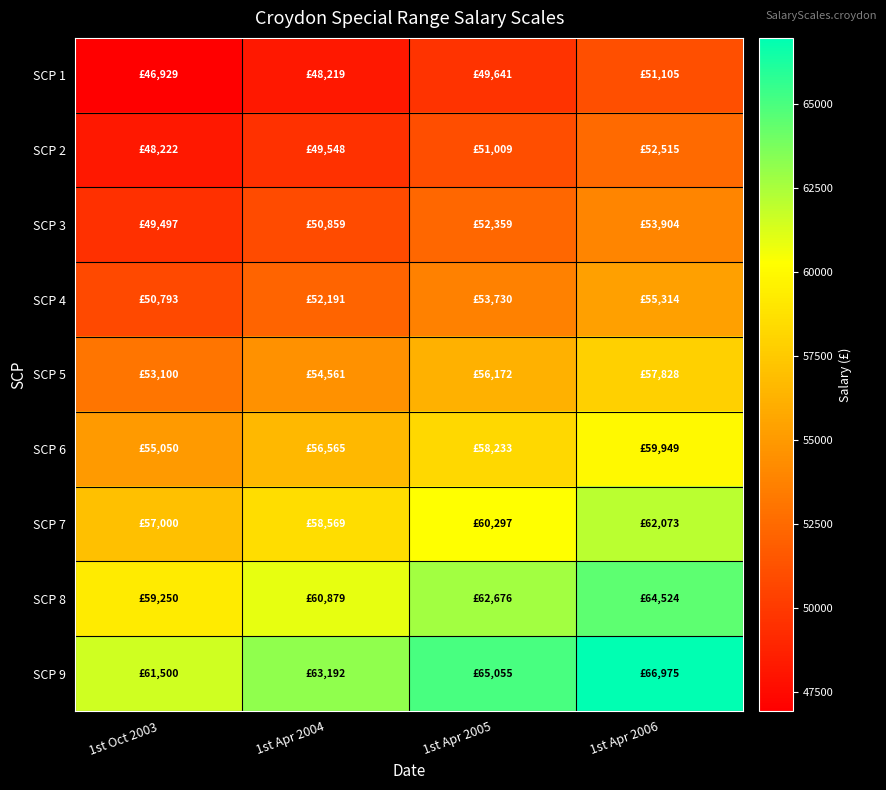

Rank the series at 1st Oct 2003 from lowest to highest value.

SCP 1, SCP 2, SCP 3, SCP 4, SCP 5, SCP 6, SCP 7, SCP 8, SCP 9